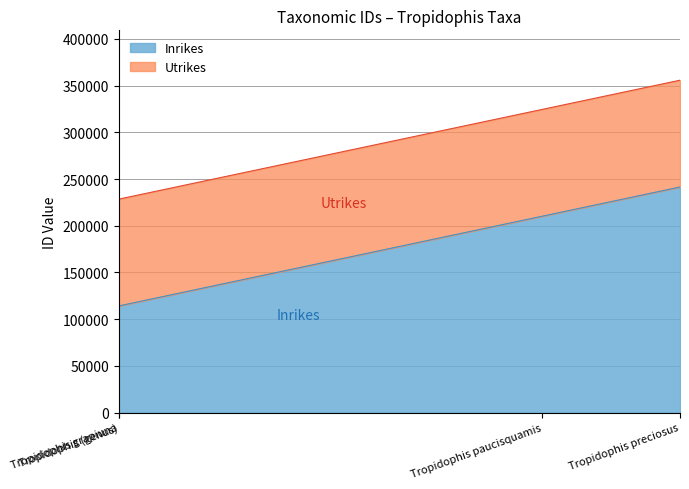

What is the highest value of the Inrikes series?

241489